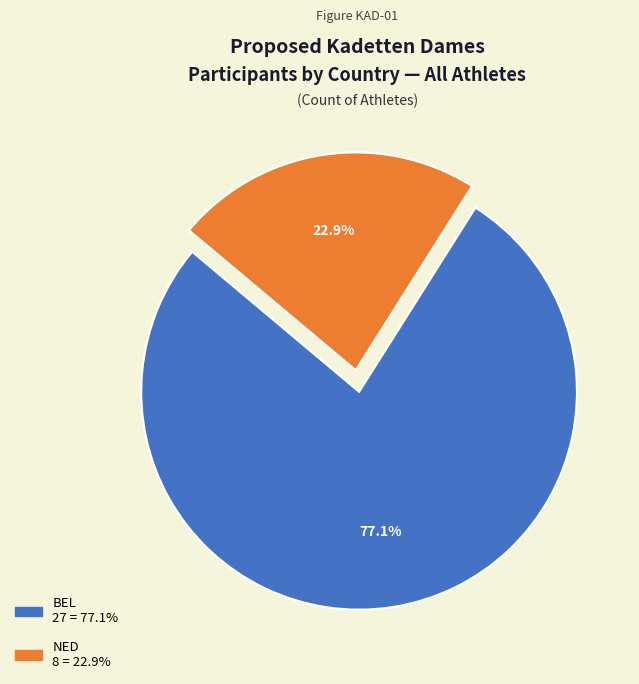

Is there any slice that represents more than half of the pie?

Yes